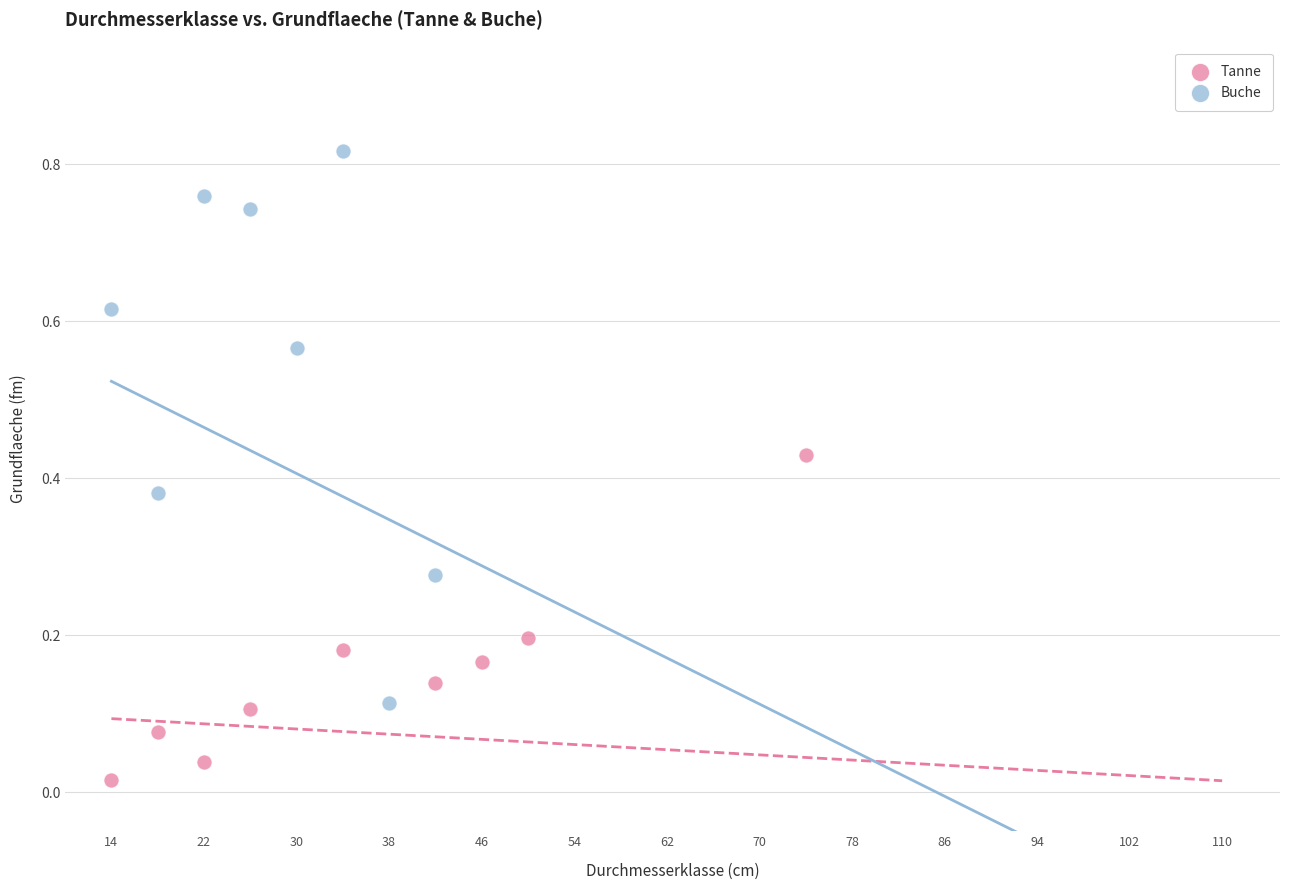

Which series reaches the maximum Y coordinate?

Buche